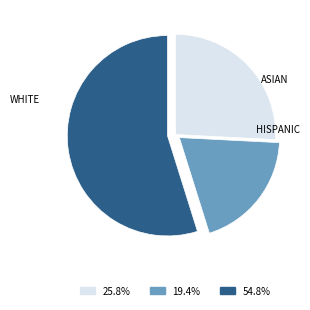

Is there a majority slice in this chart?

Yes